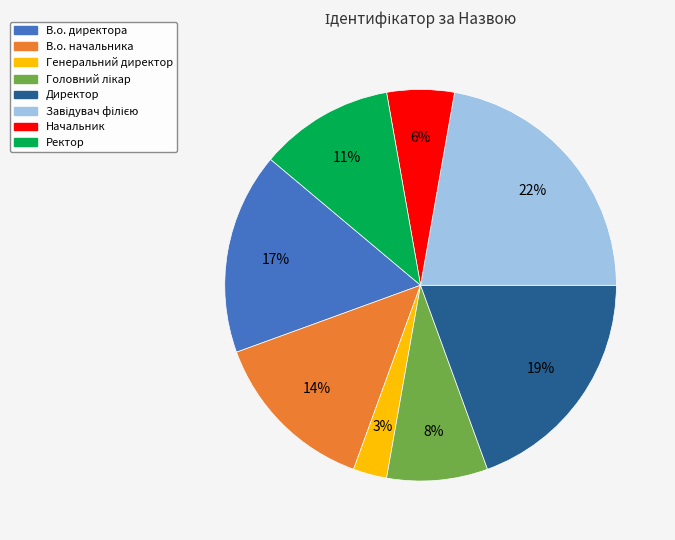

To the nearest percent, what is the difference between the В.о. начальника and Генеральний директор slice percentages?

11%